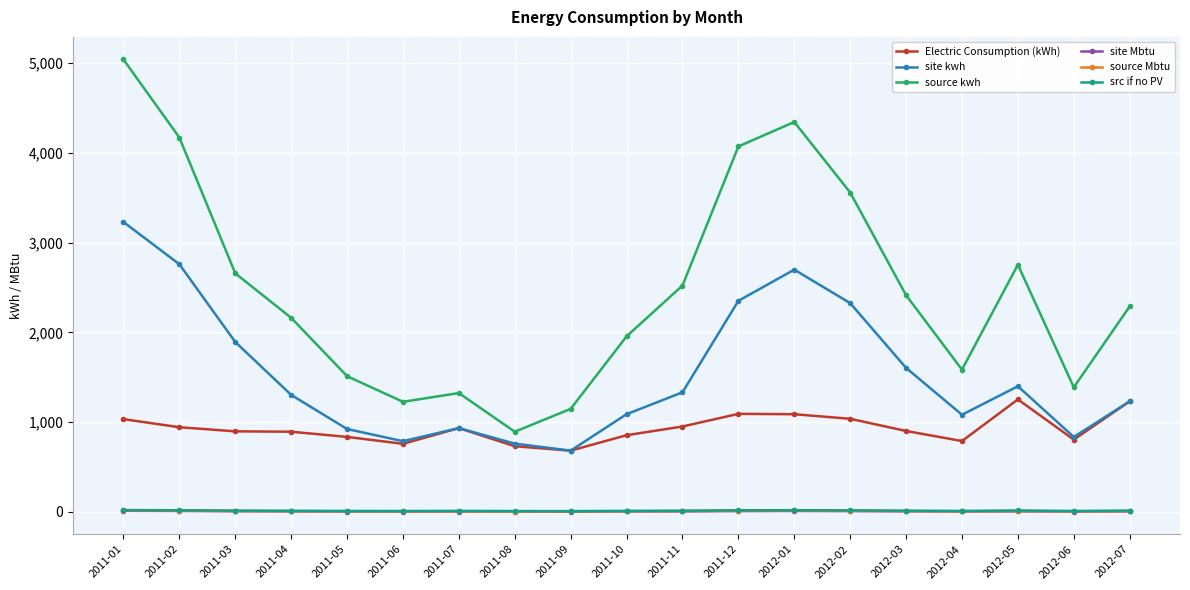

How many data points does each series have?

19